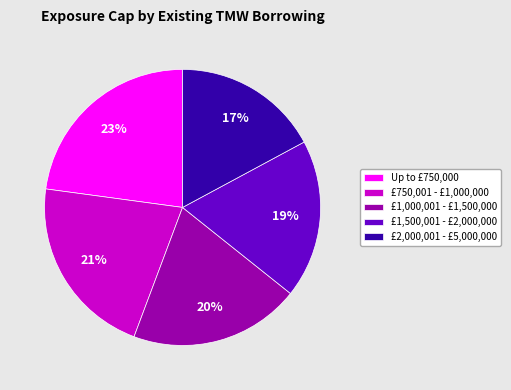

Which has a higher value, Up to £750,000 or £1,000,001 - £1,500,000?

Up to £750,000